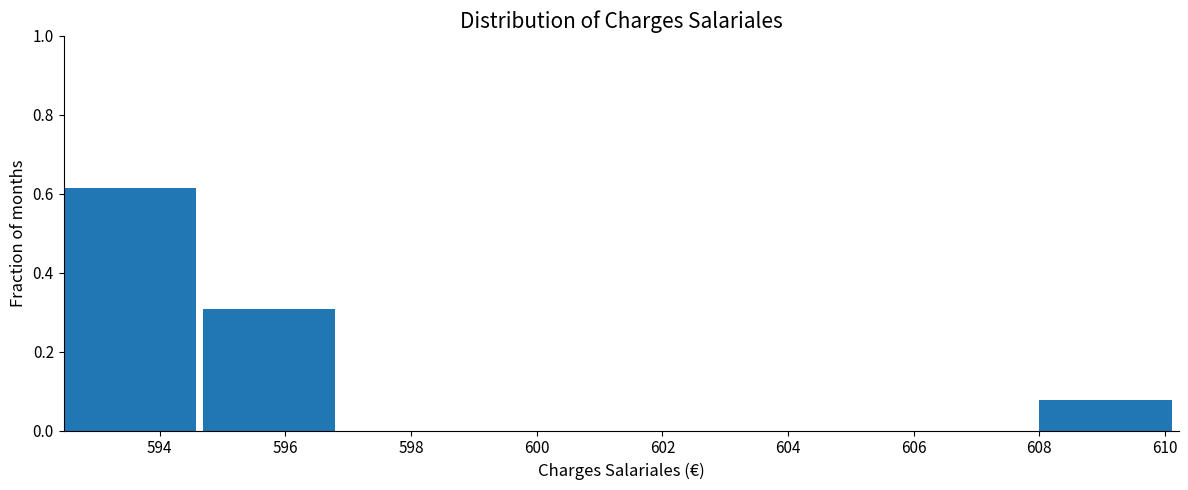

Reading left to right, transcribe this chart: for each bar, give the range it covers on the x-axis and its height. Neither the bar edges nor the heights are printed on the chart, so give them approximately, as read against the axes.

592.4 to 594.6: 0.62
594.6 to 597.0: 0.30
597.0 to 599.2: 0
599.2 to 601.4: 0
601.4 to 603.6: 0
603.6 to 605.8: 0
605.8 to 608.0: 0
608.0 to 610.2: 0.08